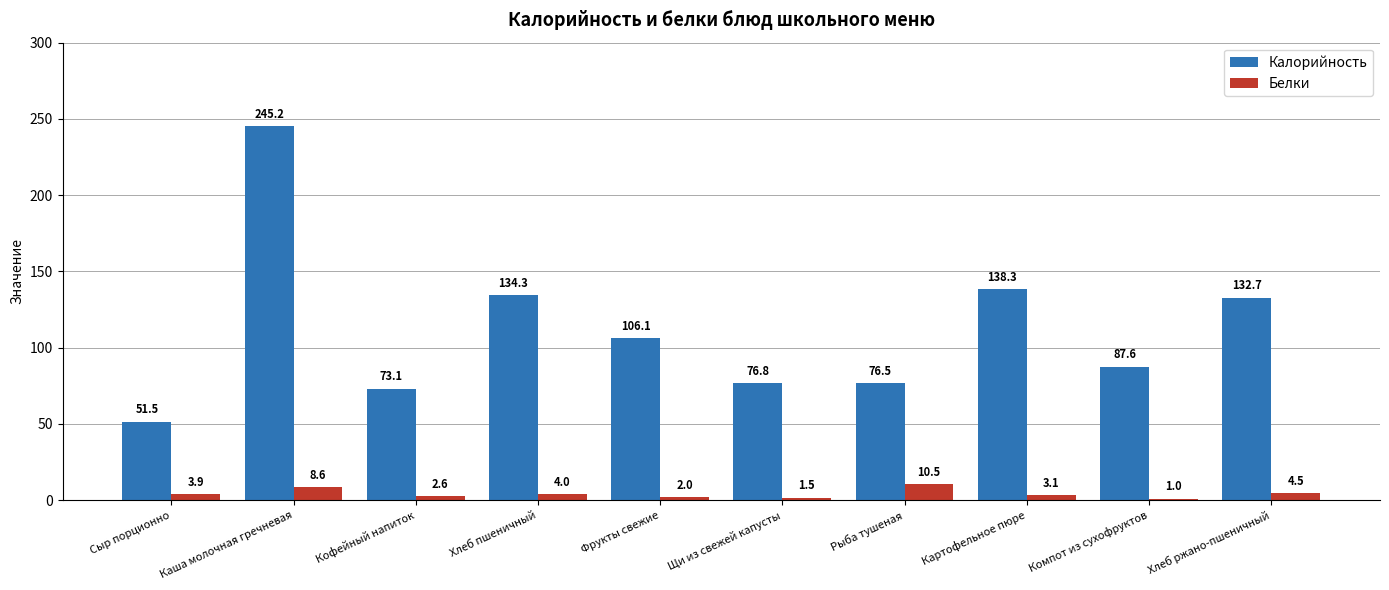

List the labels in order of Белки value, smallest first.

Компот из сухофруктов, Щи из свежей капусты, Фрукты свежие, Кофейный напиток, Картофельное пюре, Сыр порционно, Хлеб пшеничный, Хлеб ржано-пшеничный, Каша молочная гречневая, Рыба тушеная